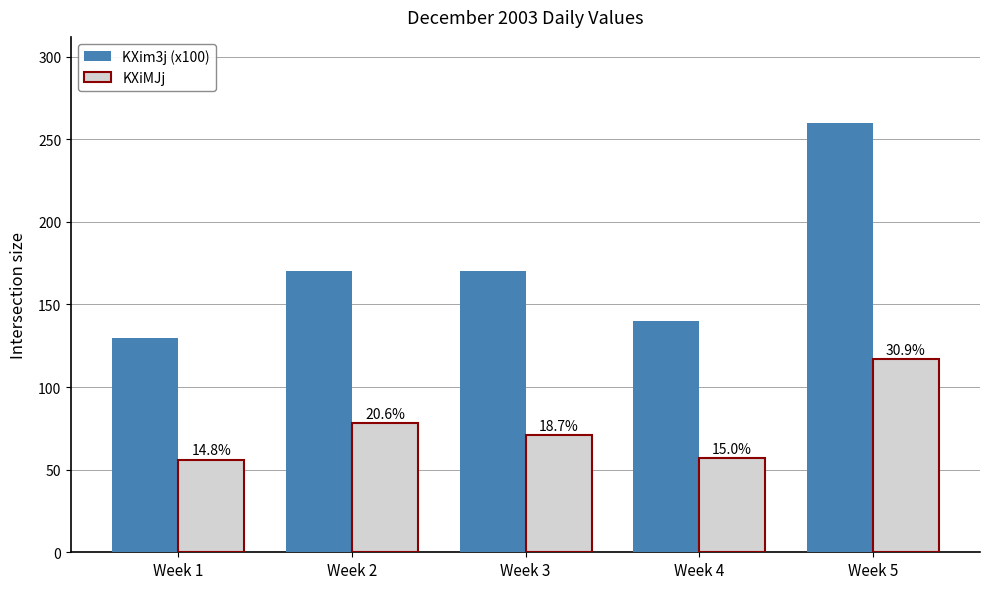

What are all the series names shown in the legend?

KXim3j (x100), KXiMJj